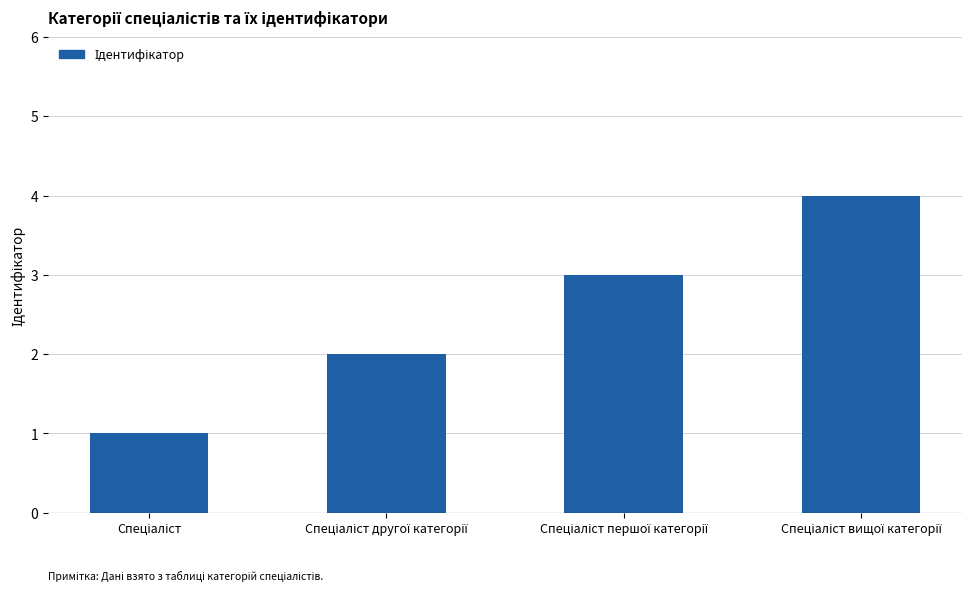

What is the maximum value shown in the chart?

4